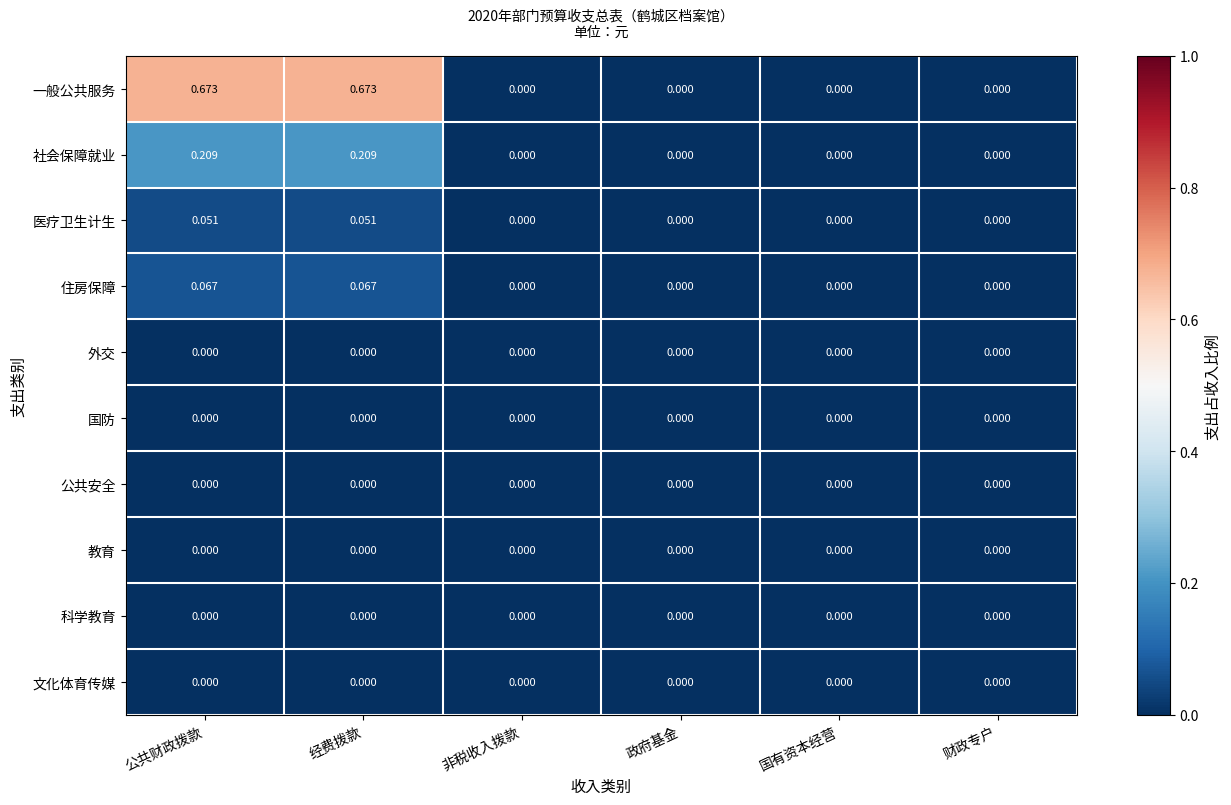

Which series changed the most between 公共财政拨款 and 国有资本经营?

一般公共服务